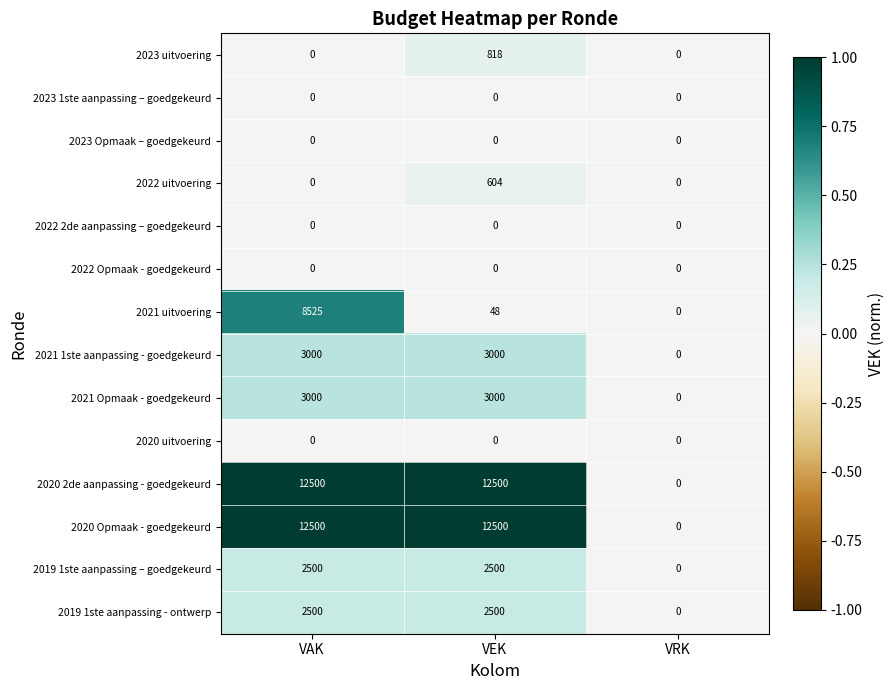

What is the total value across all series at VEK?

37470